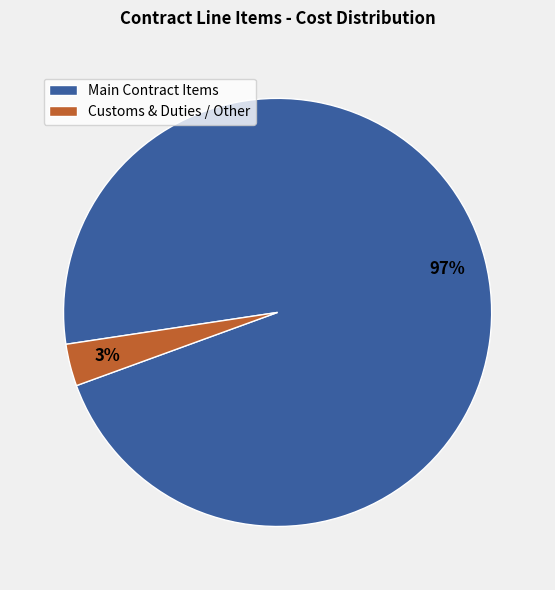

Is there any slice that represents more than half of the pie?

Yes